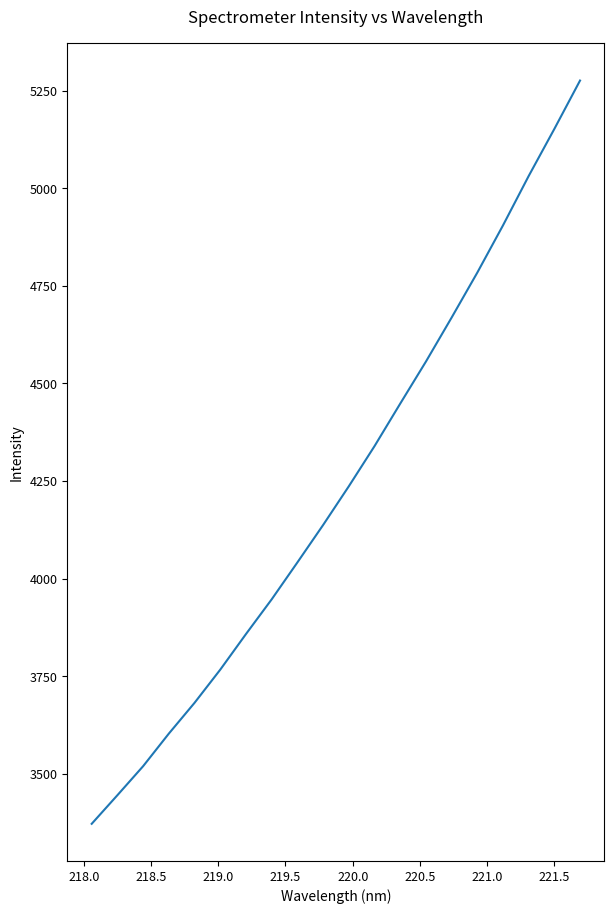

What is the difference between the maximum and minimum values?

1904.7